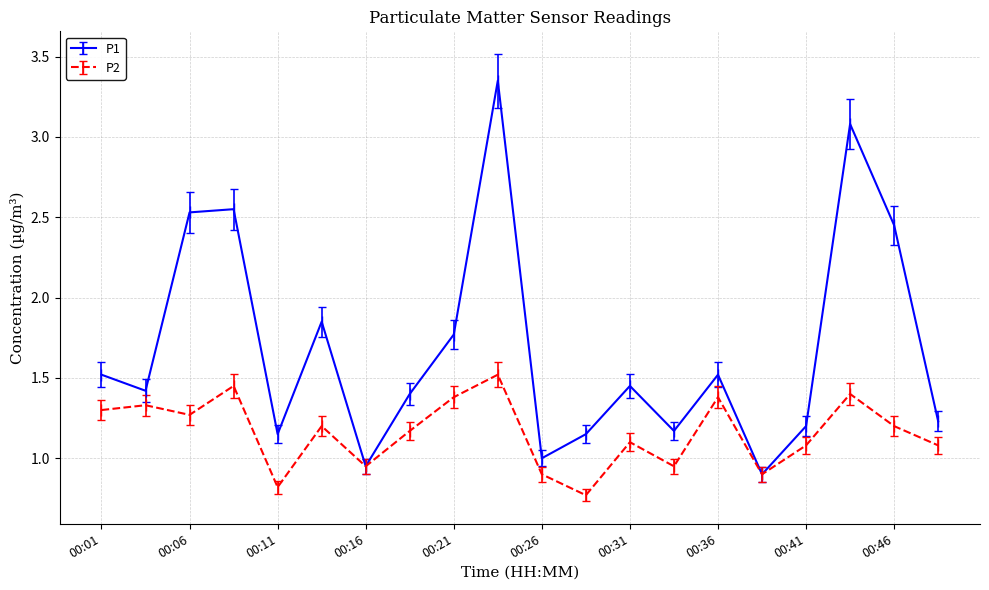

What is the minimum value for P2?

0.8